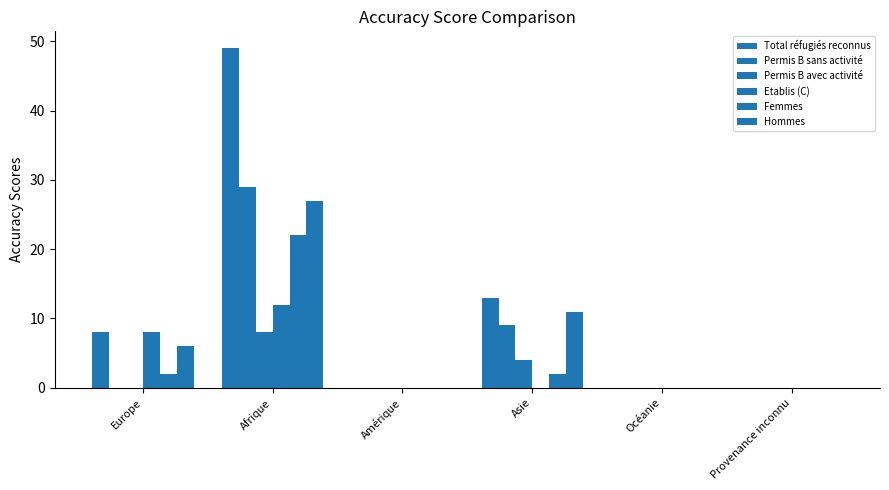

Reading right to left, what are all the values shown in this chart?

Total réfugiés reconnus: 0	0	13	0	49	8
Permis B sans activité: 0	0	9	0	29	0
Permis B avec activité: 0	0	4	0	8	0
Etablis (C): 0	0	0	0	12	8
Femmes: 0	0	2	0	22	2
Hommes: 0	0	11	0	27	6